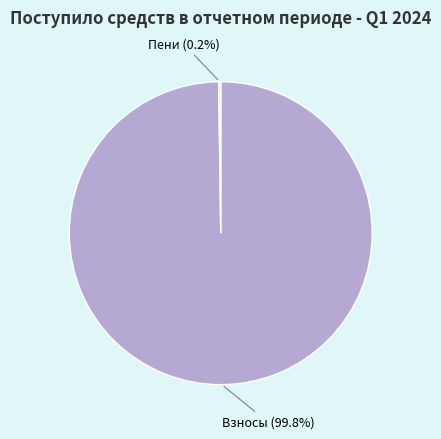

Does Взносы (99.8%) account for over 50% of the chart?

Yes